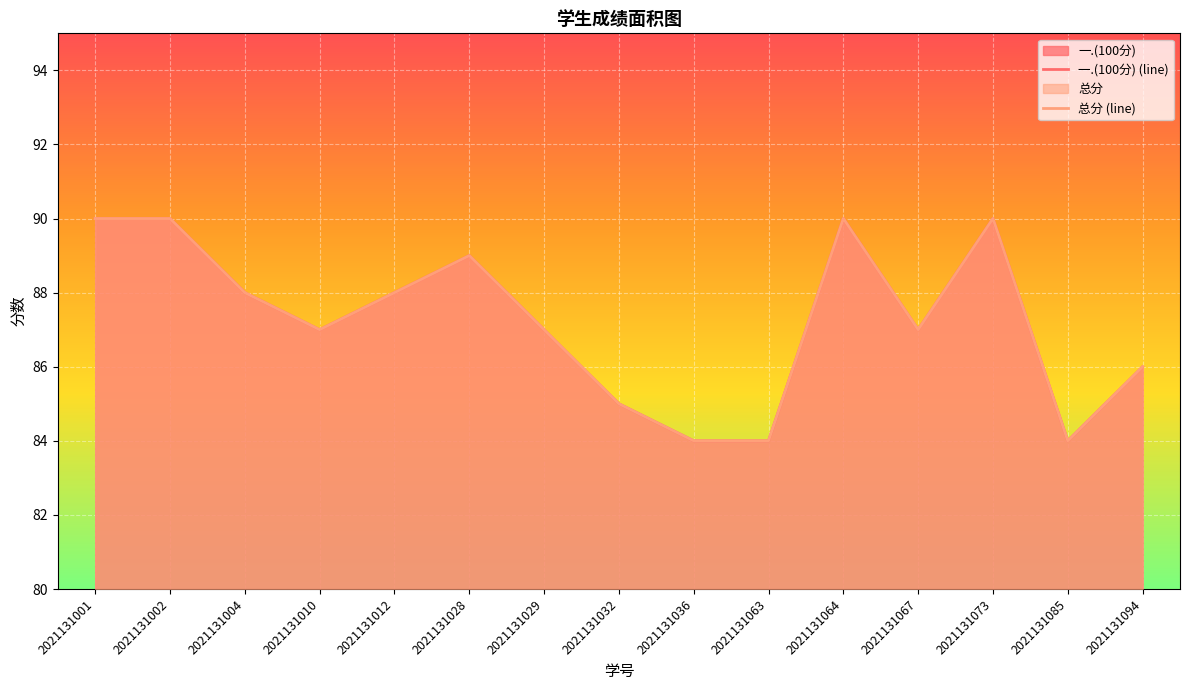

Rank the series at 2021131036 from lowest to highest value.

一.(100分), 总分